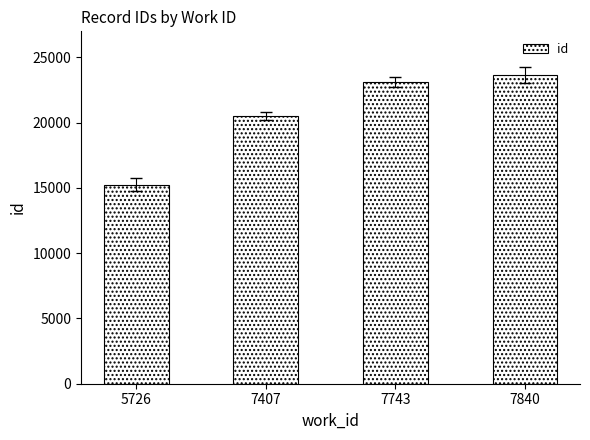

Rank the categories by value from highest to lowest.

7840, 7743, 7407, 5726